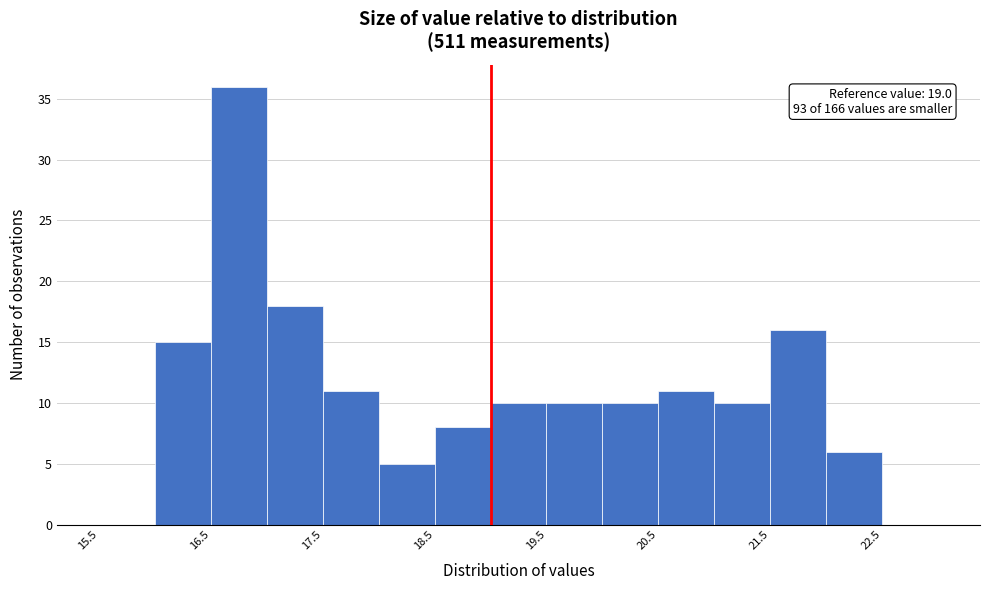

Over which range of the x-axis is the bar tallest?

16.5 to 17.0